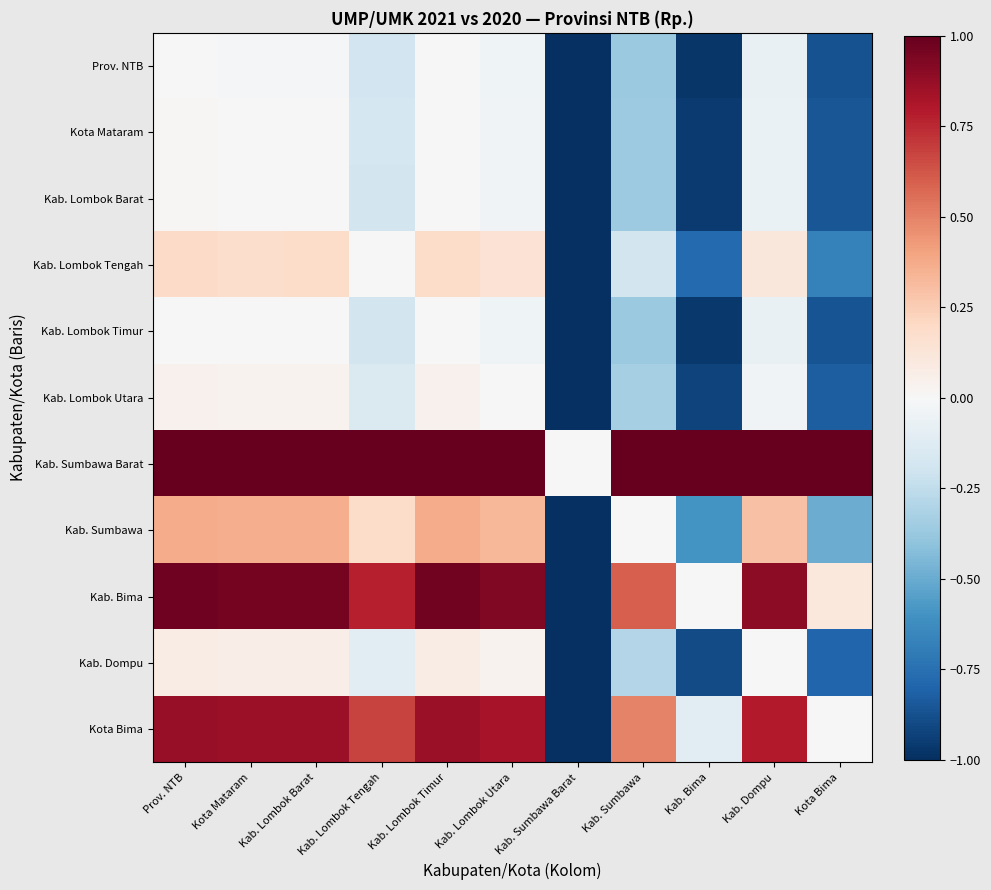

At which category is the sum across all series the highest?

Prov. NTB